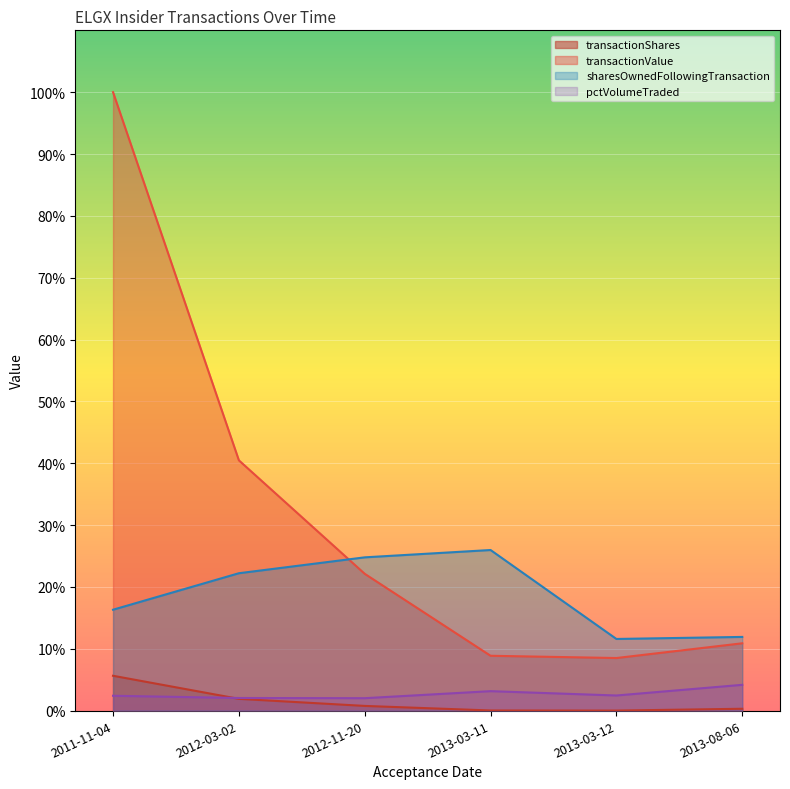

At how many categories does at least one series exceed 0?

6